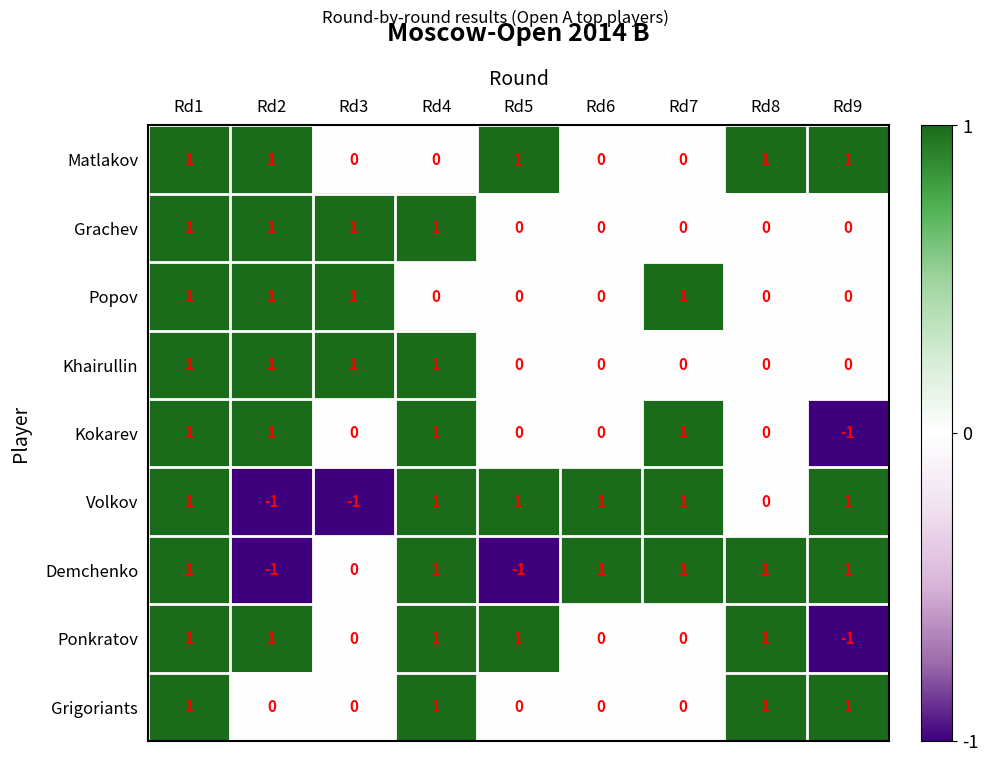

At which label is Volkov closest to 0?

Rd8